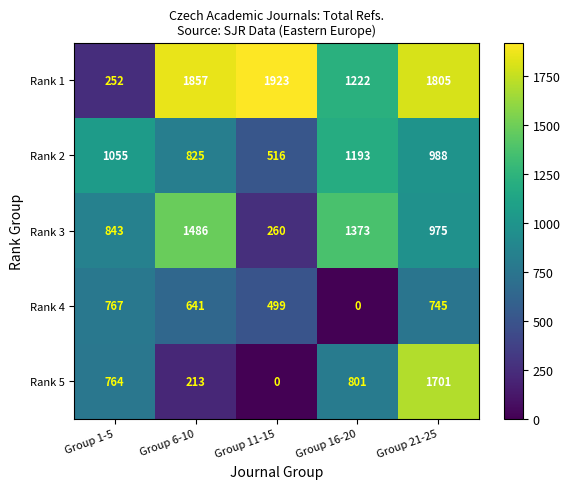

Which series changed the most between Group 1-5 and Group 16-20?

Rank 1